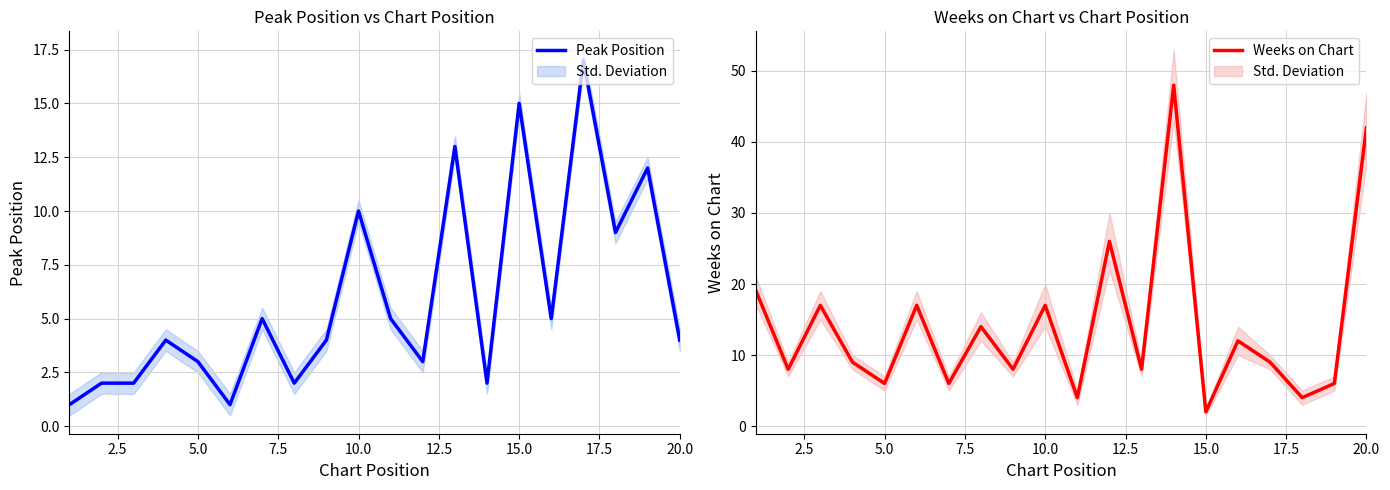

Which category has the lowest value in the Weeks on Chart series?

15.0